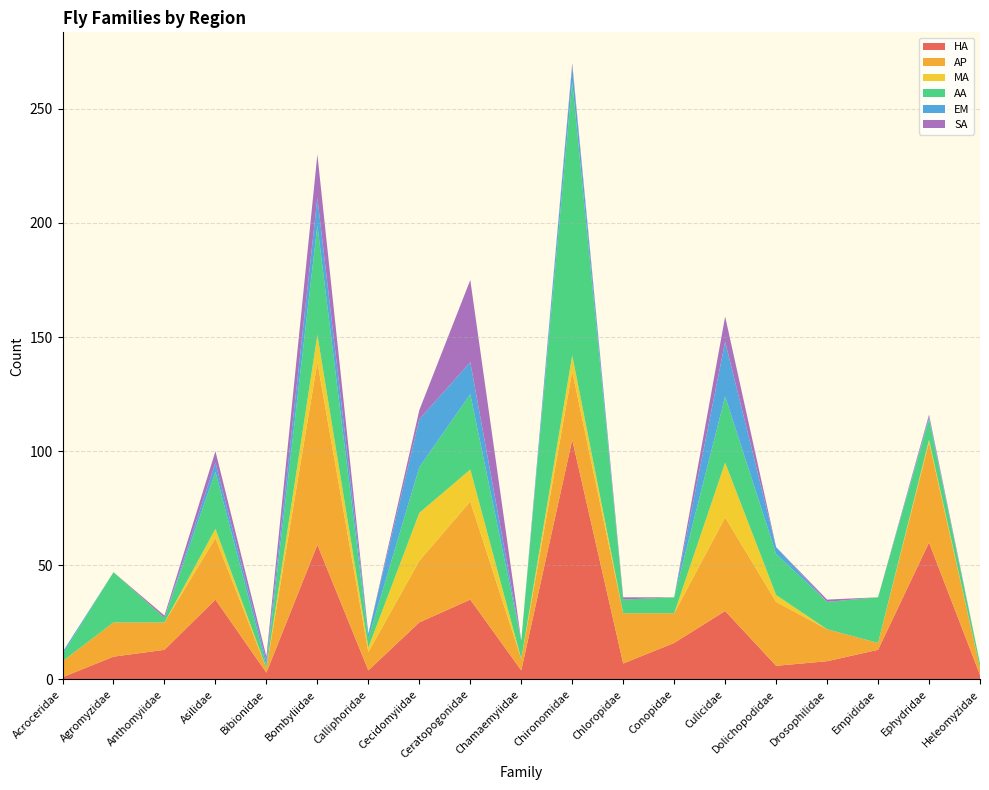

Reading left to right, extract all data points from this chart.

HA: Acroceridae=1	Agromyzidae=10	Anthomyiidae=13	Asilidae=35	Bibionidae=3	Bombyliidae=59	Calliphoridae=4	Cecidomyiidae=25	Ceratopogonidae=35	Chamaemyiidae=4	Chironomidae=105	Chloropidae=7	Conopidae=16	Culicidae=30	Dolichopodidae=6	Drosophilidae=8	Empididae=13	Ephydridae=60	Heleomyzidae=2
AP: Acroceridae=7	Agromyzidae=15	Anthomyiidae=12	Asilidae=27	Bibionidae=2	Bombyliidae=80	Calliphoridae=8	Cecidomyiidae=27	Ceratopogonidae=43	Chamaemyiidae=5	Chironomidae=30	Chloropidae=22	Conopidae=13	Culicidae=41	Dolichopodidae=28	Drosophilidae=14	Empididae=3	Ephydridae=44	Heleomyzidae=3
MA: Acroceridae=0	Agromyzidae=0	Anthomyiidae=0	Asilidae=4	Bibionidae=0	Bombyliidae=12	Calliphoridae=2	Cecidomyiidae=21	Ceratopogonidae=14	Chamaemyiidae=0	Chironomidae=7	Chloropidae=0	Conopidae=0	Culicidae=24	Dolichopodidae=3	Drosophilidae=0	Empididae=0	Ephydridae=1	Heleomyzidae=0
AA: Acroceridae=3	Agromyzidae=22	Anthomyiidae=2	Asilidae=25	Bibionidae=1	Bombyliidae=48	Calliphoridae=4	Cecidomyiidae=20	Ceratopogonidae=33	Chamaemyiidae=8	Chironomidae=120	Chloropidae=6	Conopidae=7	Culicidae=29	Dolichopodidae=18	Drosophilidae=12	Empididae=20	Ephydridae=9	Heleomyzidae=2
EM: Acroceridae=1	Agromyzidae=0	Anthomyiidae=0	Asilidae=4	Bibionidae=2	Bombyliidae=12	Calliphoridae=2	Cecidomyiidae=21	Ceratopogonidae=14	Chamaemyiidae=0	Chironomidae=7	Chloropidae=0	Conopidae=0	Culicidae=24	Dolichopodidae=3	Drosophilidae=0	Empididae=0	Ephydridae=1	Heleomyzidae=0
SA: Acroceridae=0	Agromyzidae=0	Anthomyiidae=1	Asilidae=5	Bibionidae=2	Bombyliidae=19	Calliphoridae=0	Cecidomyiidae=4	Ceratopogonidae=36	Chamaemyiidae=0	Chironomidae=1	Chloropidae=1	Conopidae=0	Culicidae=11	Dolichopodidae=0	Drosophilidae=1	Empididae=0	Ephydridae=1	Heleomyzidae=0